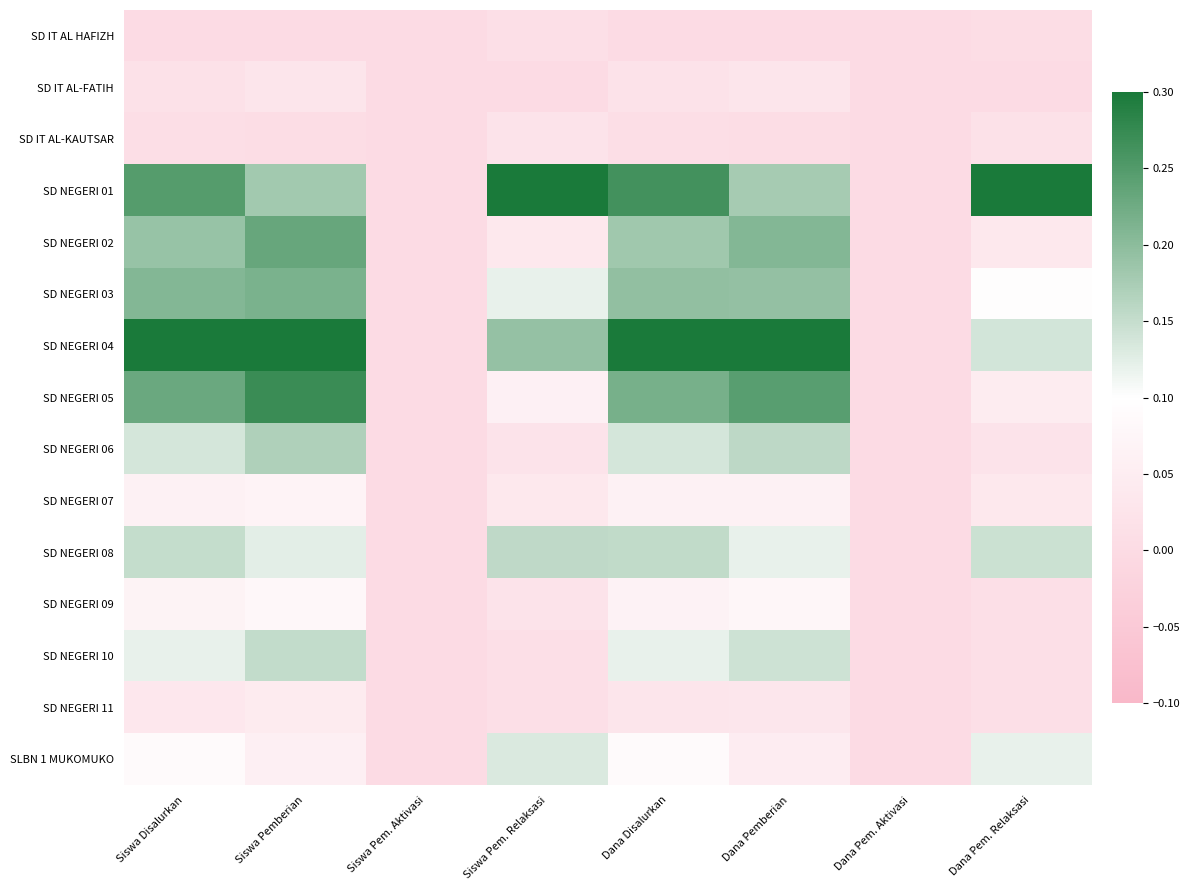

Reading left to right, what are all the values shown in this chart?

SD IT AL HAFIZH: Siswa Disalurkan=0.0	Siswa Pemberian=0.0	Siswa Pem. Aktivasi=0.0	Siswa Pem. Relaksasi=0.0	Dana Disalurkan=0.0	Dana Pemberian=0.0	Dana Pem. Aktivasi=0.0	Dana Pem. Relaksasi=0.0
SD IT AL-FATIH: Siswa Disalurkan=0.0	Siswa Pemberian=0.0	Siswa Pem. Aktivasi=0.0	Siswa Pem. Relaksasi=0.0	Dana Disalurkan=0.0	Dana Pemberian=0.0	Dana Pem. Aktivasi=0.0	Dana Pem. Relaksasi=0.0
SD IT AL-KAUTSAR: Siswa Disalurkan=0.0	Siswa Pemberian=0.0	Siswa Pem. Aktivasi=0.0	Siswa Pem. Relaksasi=0.0	Dana Disalurkan=0.0	Dana Pemberian=0.0	Dana Pem. Aktivasi=0.0	Dana Pem. Relaksasi=0.0
SD NEGERI 01: Siswa Disalurkan=0.2	Siswa Pemberian=0.2	Siswa Pem. Aktivasi=0.0	Siswa Pem. Relaksasi=0.3	Dana Disalurkan=0.3	Dana Pemberian=0.2	Dana Pem. Aktivasi=0.0	Dana Pem. Relaksasi=0.3
SD NEGERI 02: Siswa Disalurkan=0.2	Siswa Pemberian=0.2	Siswa Pem. Aktivasi=0.0	Siswa Pem. Relaksasi=0.0	Dana Disalurkan=0.2	Dana Pemberian=0.2	Dana Pem. Aktivasi=0.0	Dana Pem. Relaksasi=0.0
SD NEGERI 03: Siswa Disalurkan=0.2	Siswa Pemberian=0.2	Siswa Pem. Aktivasi=0.0	Siswa Pem. Relaksasi=0.1	Dana Disalurkan=0.2	Dana Pemberian=0.2	Dana Pem. Aktivasi=0.0	Dana Pem. Relaksasi=0.1
SD NEGERI 04: Siswa Disalurkan=0.3	Siswa Pemberian=0.3	Siswa Pem. Aktivasi=0.0	Siswa Pem. Relaksasi=0.2	Dana Disalurkan=0.3	Dana Pemberian=0.3	Dana Pem. Aktivasi=0.0	Dana Pem. Relaksasi=0.1
SD NEGERI 05: Siswa Disalurkan=0.2	Siswa Pemberian=0.3	Siswa Pem. Aktivasi=0.0	Siswa Pem. Relaksasi=0.1	Dana Disalurkan=0.2	Dana Pemberian=0.2	Dana Pem. Aktivasi=0.0	Dana Pem. Relaksasi=0.0
SD NEGERI 06: Siswa Disalurkan=0.1	Siswa Pemberian=0.2	Siswa Pem. Aktivasi=0.0	Siswa Pem. Relaksasi=0.0	Dana Disalurkan=0.1	Dana Pemberian=0.2	Dana Pem. Aktivasi=0.0	Dana Pem. Relaksasi=0.0
SD NEGERI 07: Siswa Disalurkan=0.1	Siswa Pemberian=0.1	Siswa Pem. Aktivasi=0.0	Siswa Pem. Relaksasi=0.0	Dana Disalurkan=0.1	Dana Pemberian=0.1	Dana Pem. Aktivasi=0.0	Dana Pem. Relaksasi=0.0
SD NEGERI 08: Siswa Disalurkan=0.1	Siswa Pemberian=0.1	Siswa Pem. Aktivasi=0.0	Siswa Pem. Relaksasi=0.2	Dana Disalurkan=0.2	Dana Pemberian=0.1	Dana Pem. Aktivasi=0.0	Dana Pem. Relaksasi=0.1
SD NEGERI 09: Siswa Disalurkan=0.1	Siswa Pemberian=0.1	Siswa Pem. Aktivasi=0.0	Siswa Pem. Relaksasi=0.0	Dana Disalurkan=0.1	Dana Pemberian=0.1	Dana Pem. Aktivasi=0.0	Dana Pem. Relaksasi=0.0
SD NEGERI 10: Siswa Disalurkan=0.1	Siswa Pemberian=0.2	Siswa Pem. Aktivasi=0.0	Siswa Pem. Relaksasi=0.0	Dana Disalurkan=0.1	Dana Pemberian=0.1	Dana Pem. Aktivasi=0.0	Dana Pem. Relaksasi=0.0
SD NEGERI 11: Siswa Disalurkan=0.0	Siswa Pemberian=0.0	Siswa Pem. Aktivasi=0.0	Siswa Pem. Relaksasi=0.0	Dana Disalurkan=0.0	Dana Pemberian=0.0	Dana Pem. Aktivasi=0.0	Dana Pem. Relaksasi=0.0
SLBN 1 MUKOMUKO: Siswa Disalurkan=0.1	Siswa Pemberian=0.1	Siswa Pem. Aktivasi=0.0	Siswa Pem. Relaksasi=0.1	Dana Disalurkan=0.1	Dana Pemberian=0.0	Dana Pem. Aktivasi=0.0	Dana Pem. Relaksasi=0.1